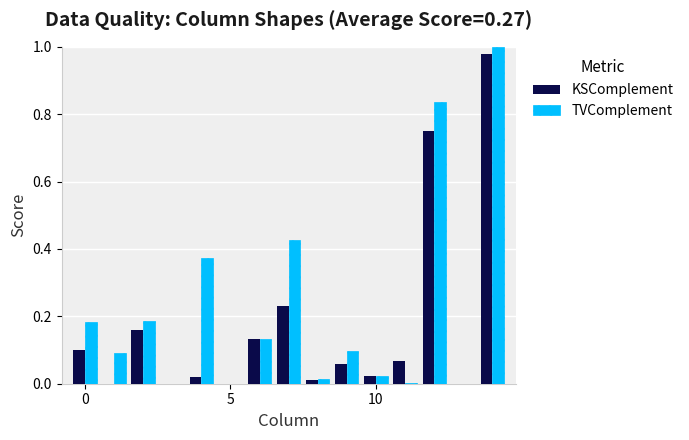

How many groups of bars are there?

15